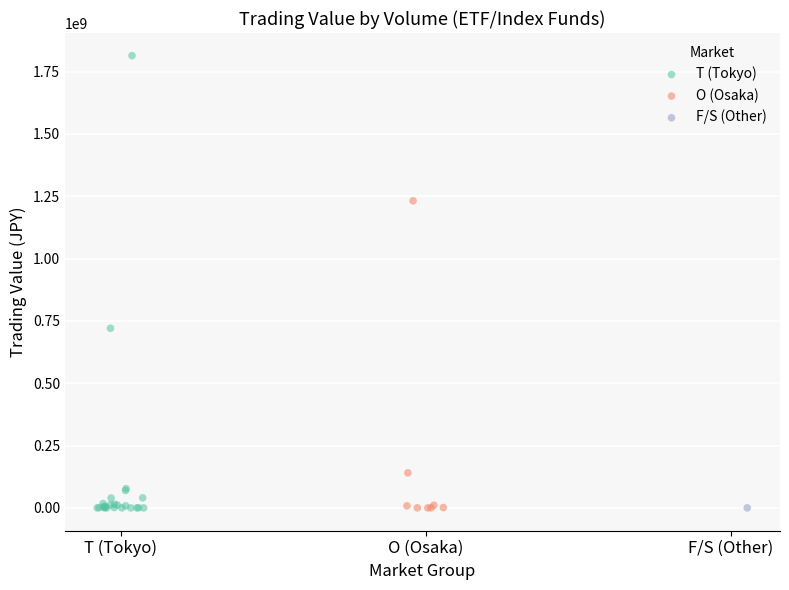

Which series reaches the maximum Y coordinate?

T (Tokyo)